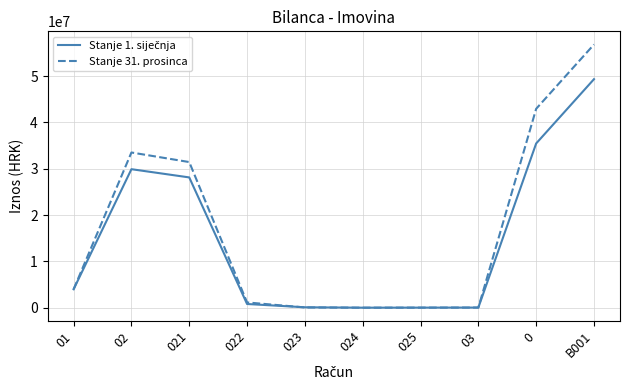

What is the total value across all series at B001?

106133619.0